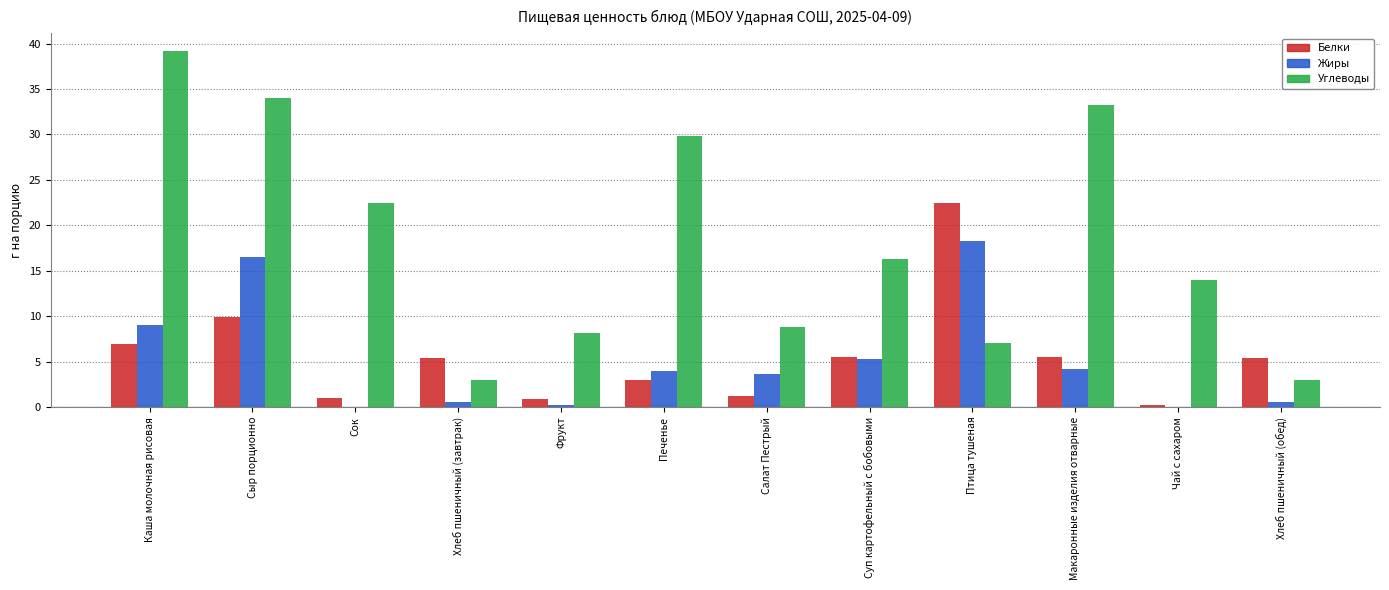

True or false: Белки has a value of 7.0 at Каша молочная рисовая.

True